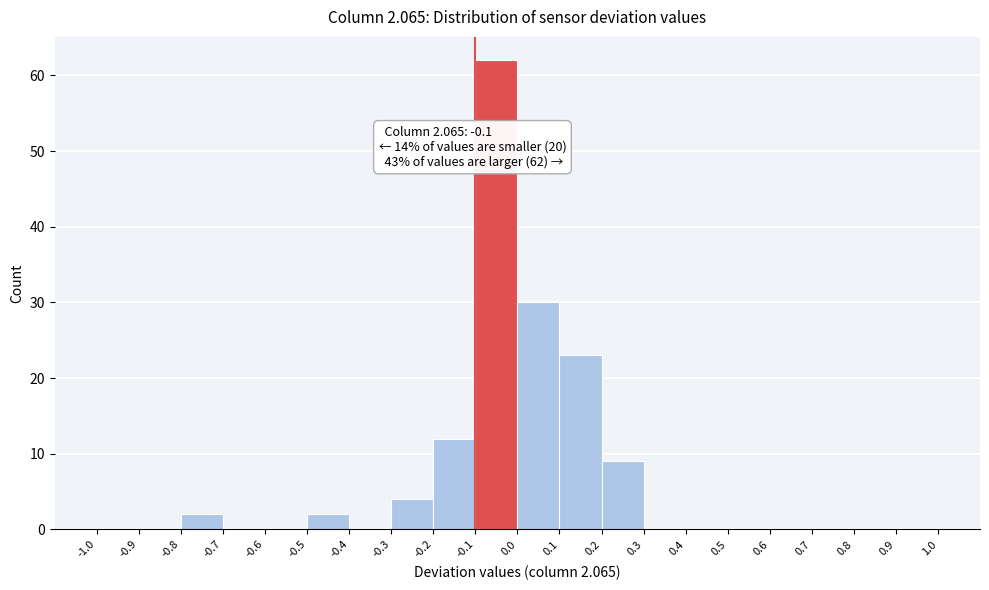

Over which range of the x-axis is the bar tallest?

-0.1 to 0.0